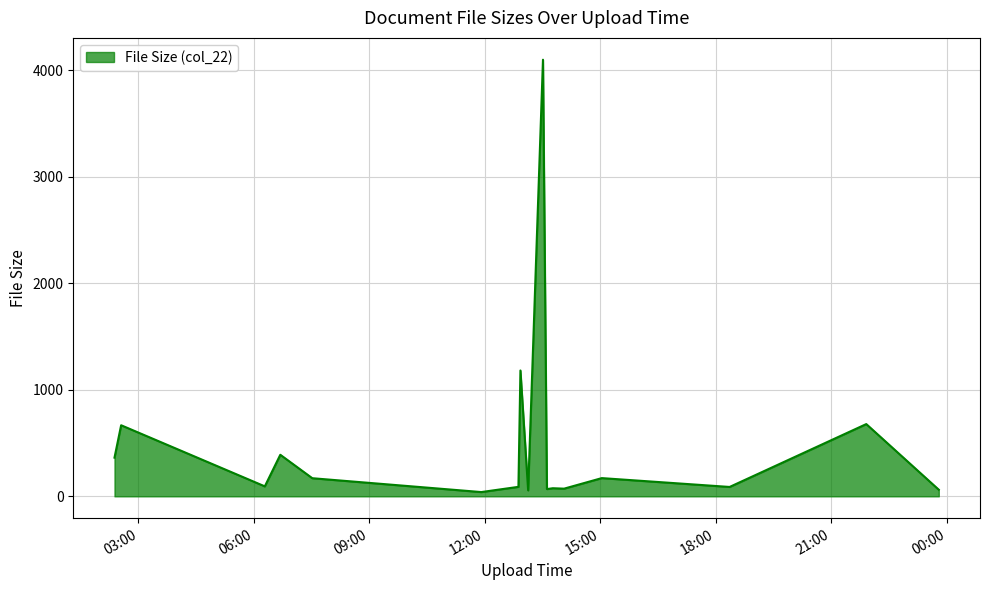

What is the difference between the maximum and minimum values?

4057